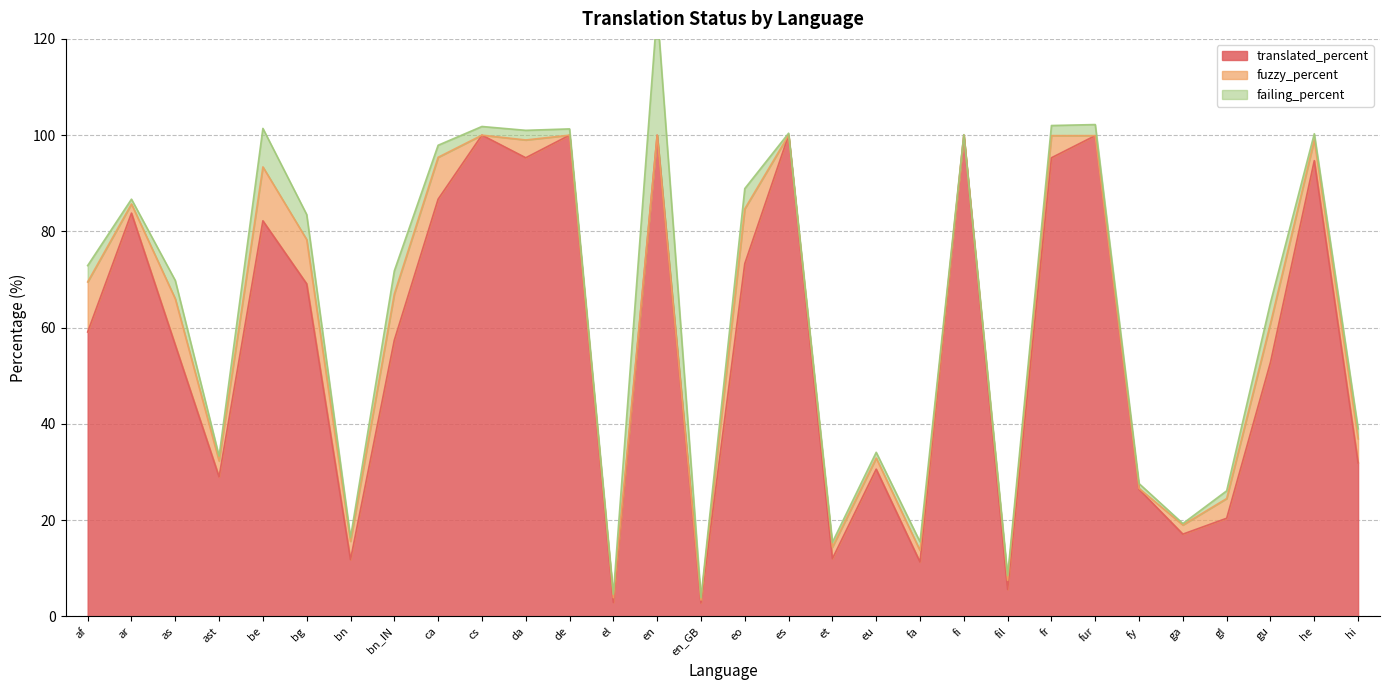

List the series in order of their peak value, lowest first.

fuzzy_percent, failing_percent, translated_percent